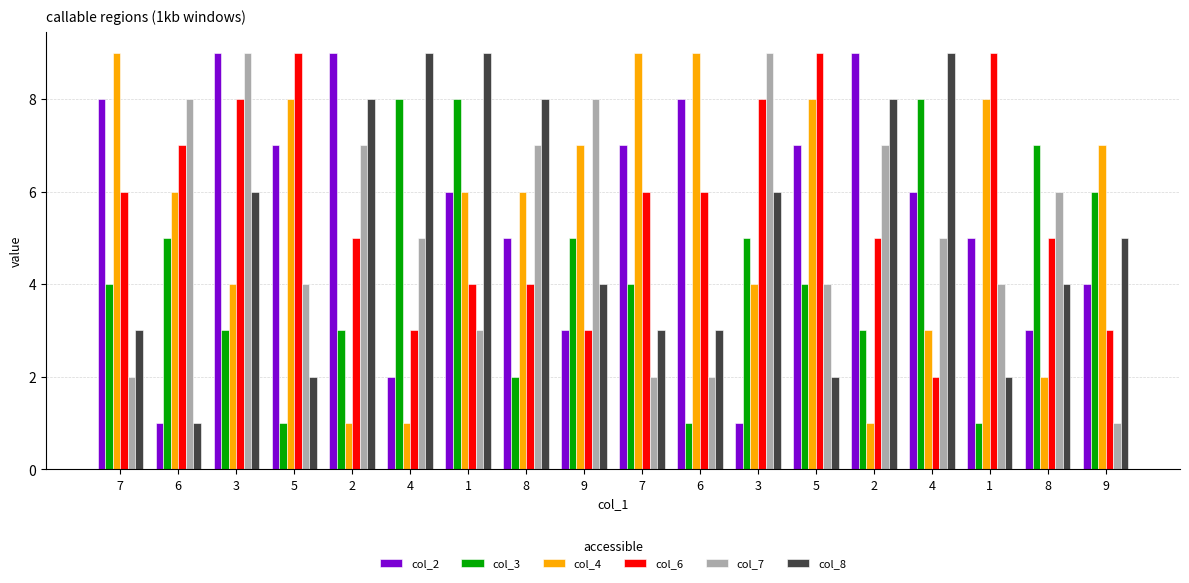

Are the bars grouped side by side (vs. stacked)?

Yes